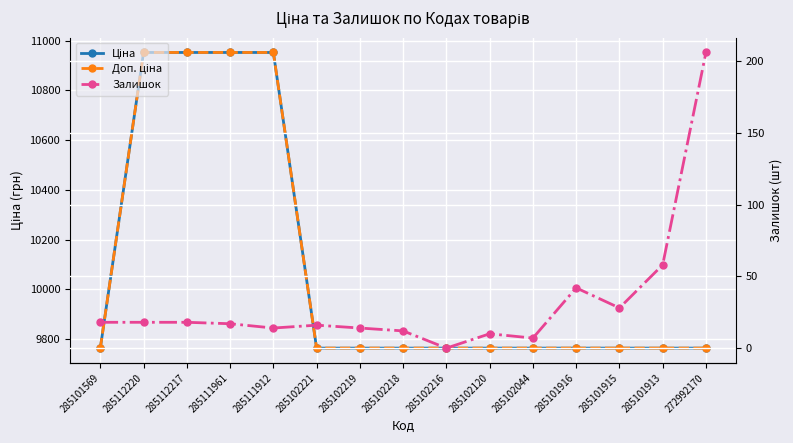

Is this an area chart (filled region under the line)?

No